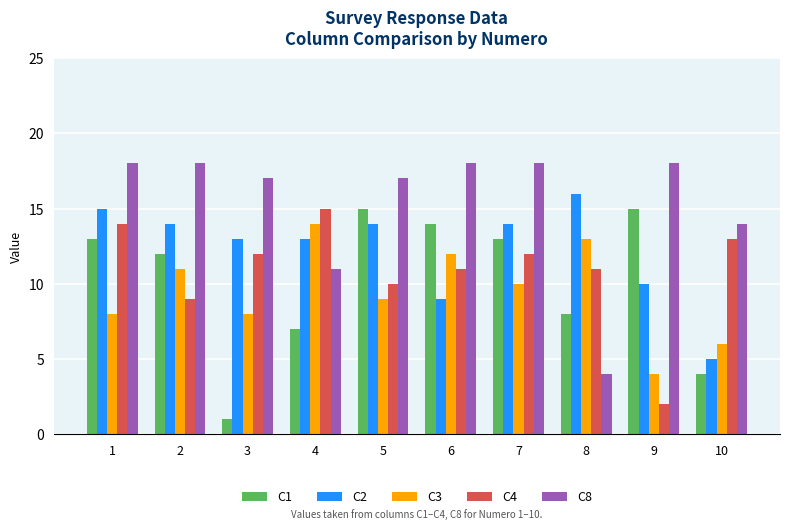

What is the maximum value shown in the chart?

18